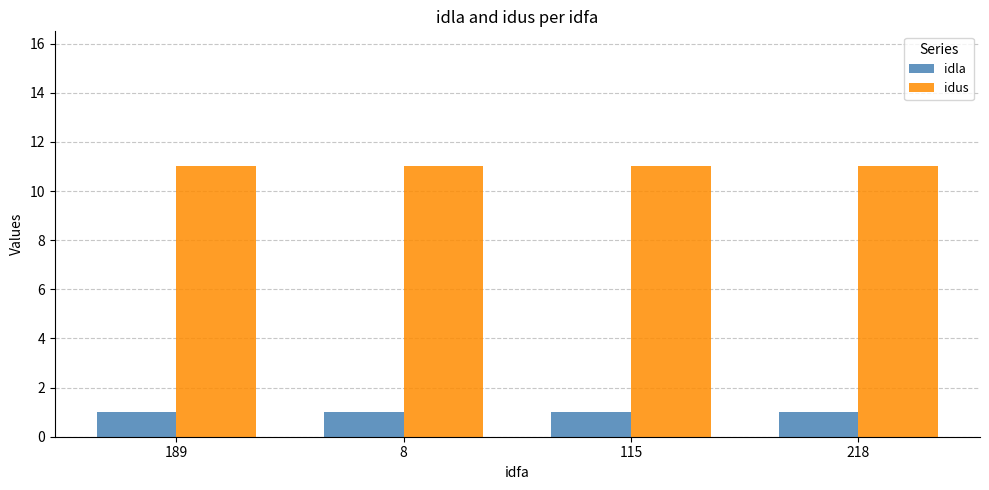

What is the label of the 3rd bar from the left?

115